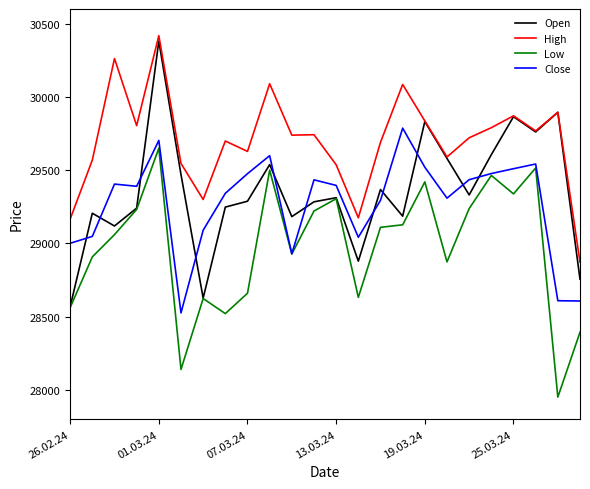

Which series has the largest range (max minus min)?

Open